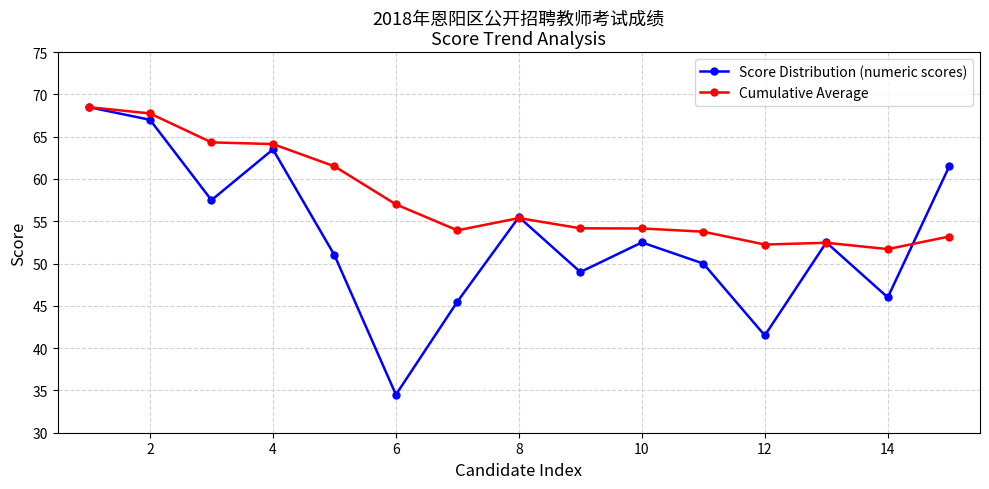

Which series has the widest spread of values?

Score Distribution (numeric scores)